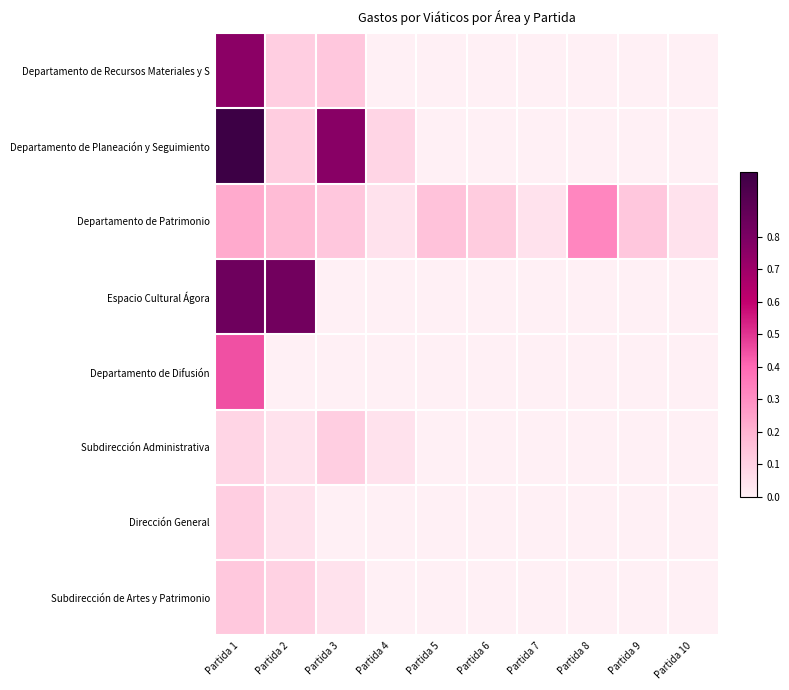

Which series changed the most between Partida 3 and Partida 10?

Departamento de Planeación y Seguimiento